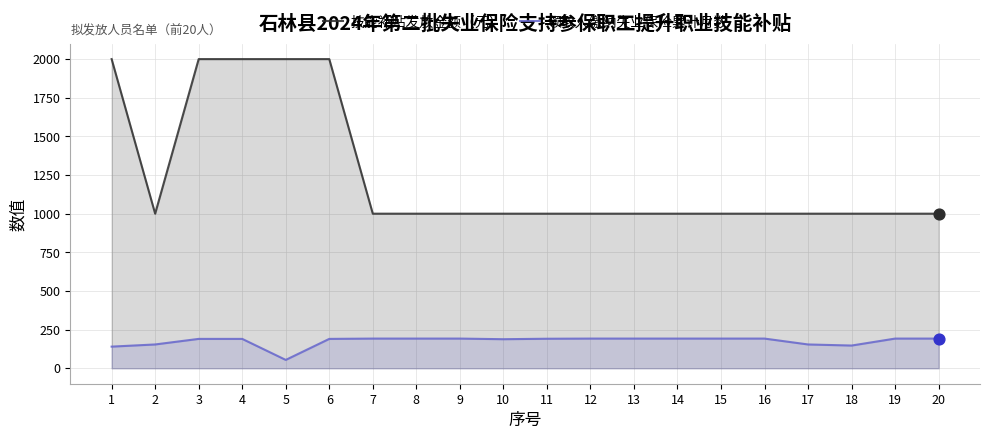

Which series has the largest total across all categories?

技能补贴发放金额（元）